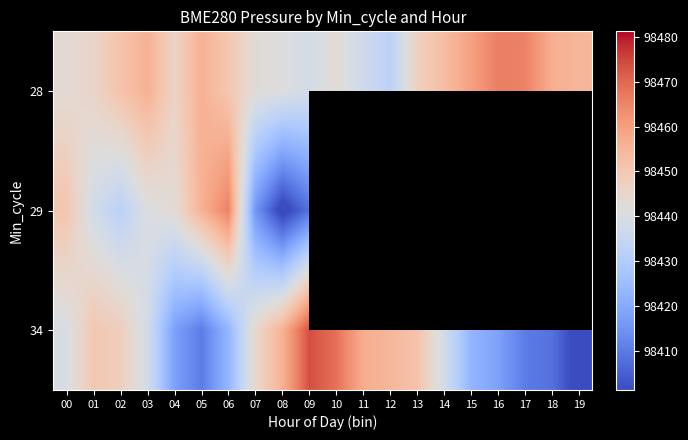

Which label corresponds to the largest value in the chart?

09